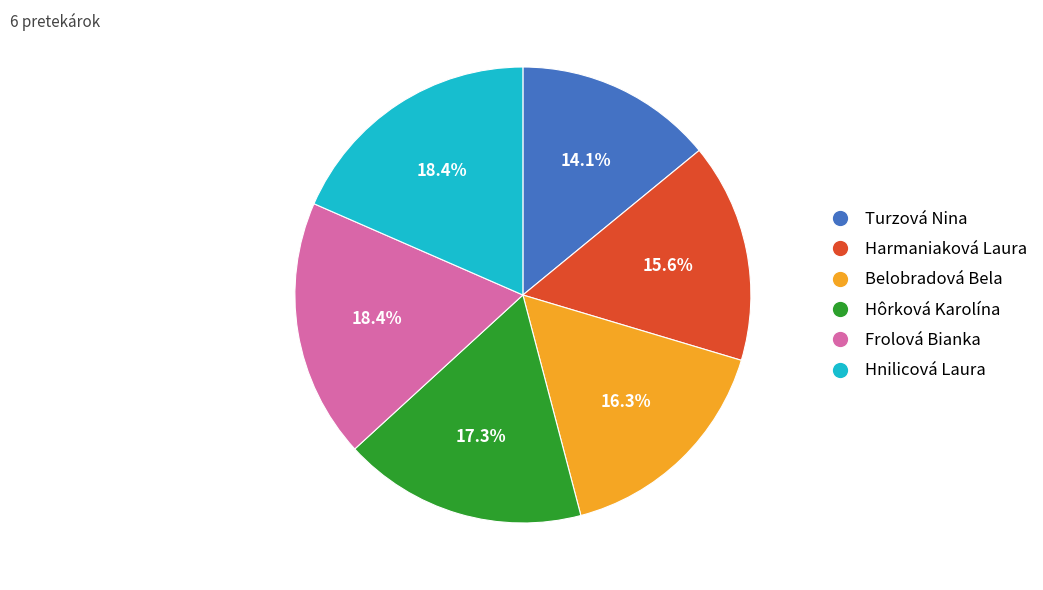

What is the smallest slice in the pie chart?

Turzová Nina